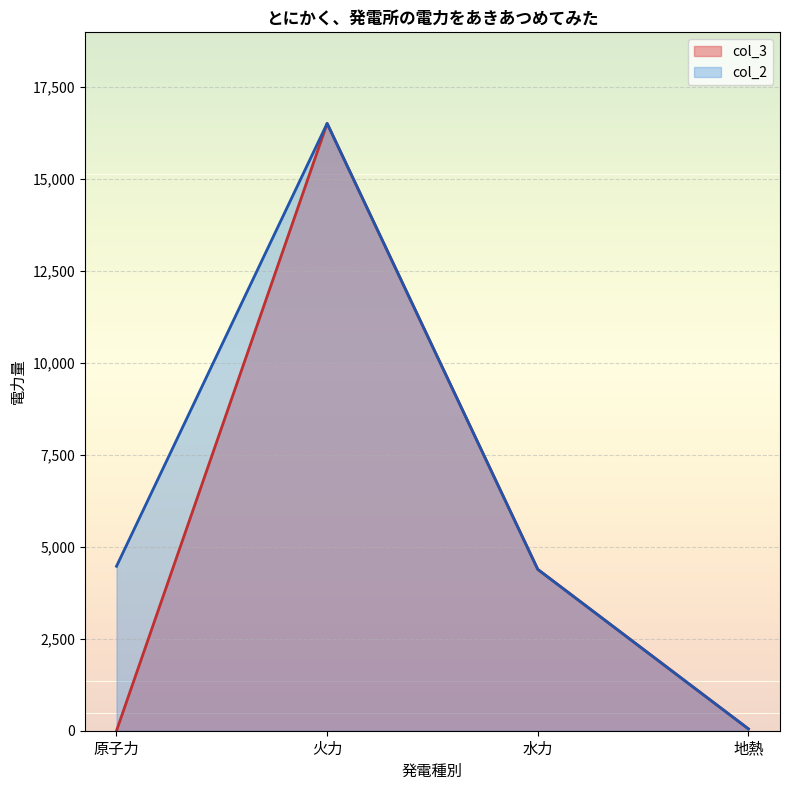

Count the number of data series in this chart.

2